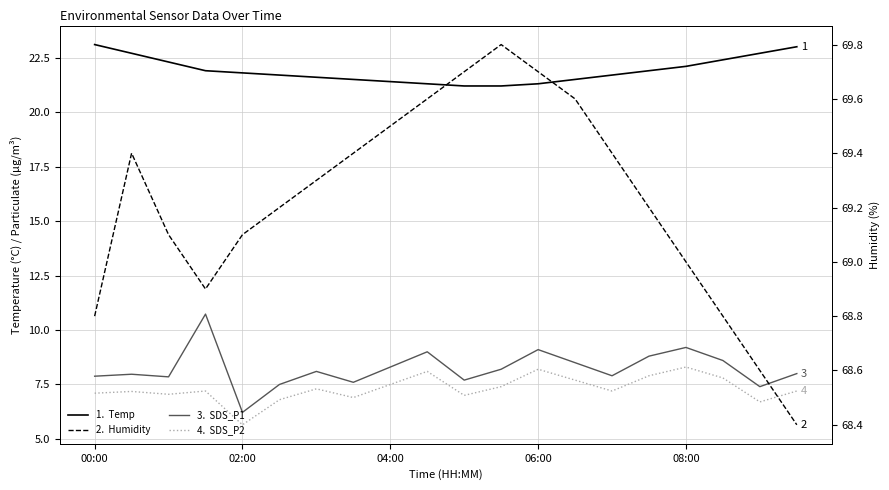

Is it true that SDS_P2 equals 6.7 at 18?

True